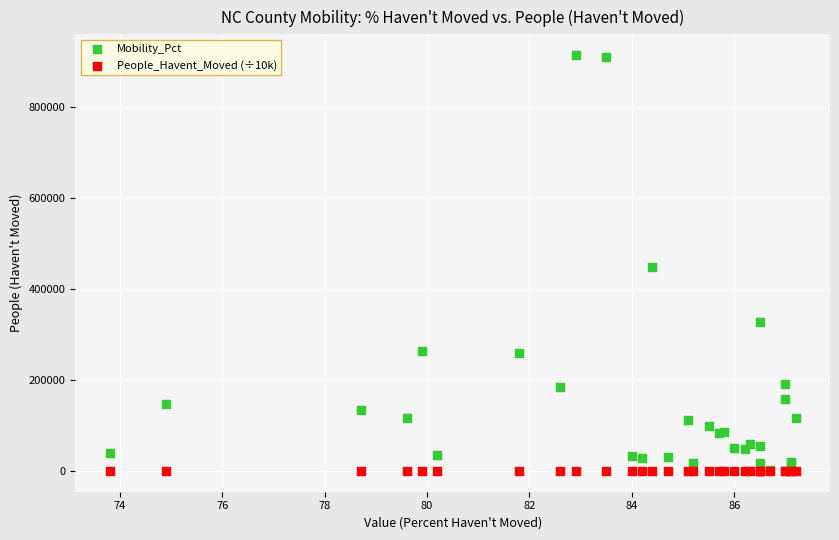

What are all the series names shown in the legend?

Mobility_Pct, People_Havent_Moved (÷10k)